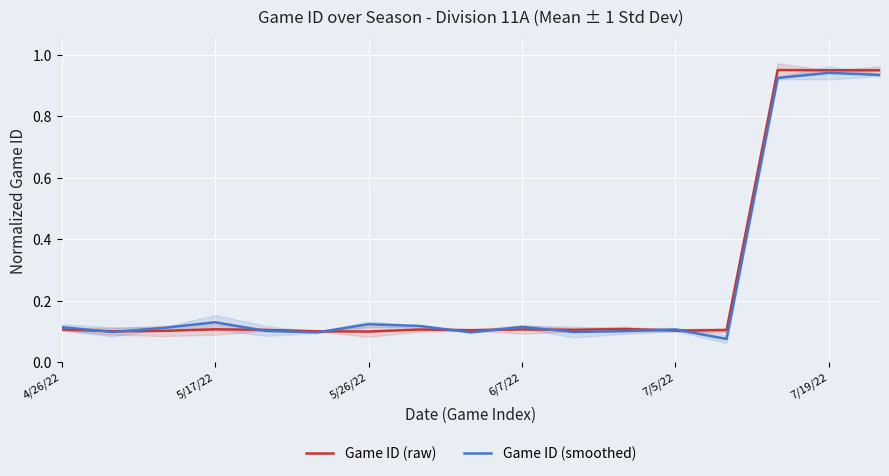

The value of Game ID (smoothed) at 7 is 0.1. True or false?

True